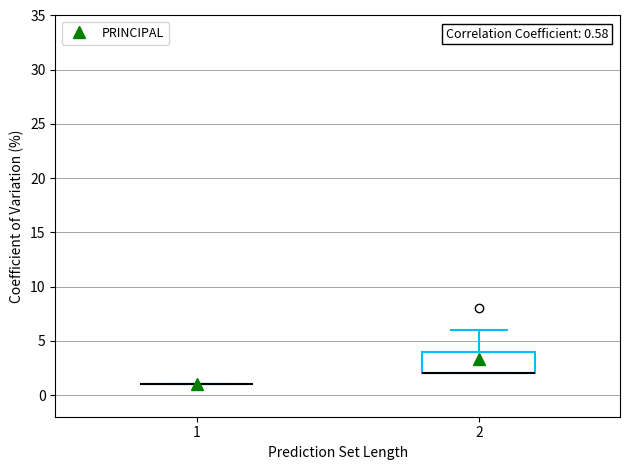

Which box is the tallest, from its lower edge to its upper edge?

2